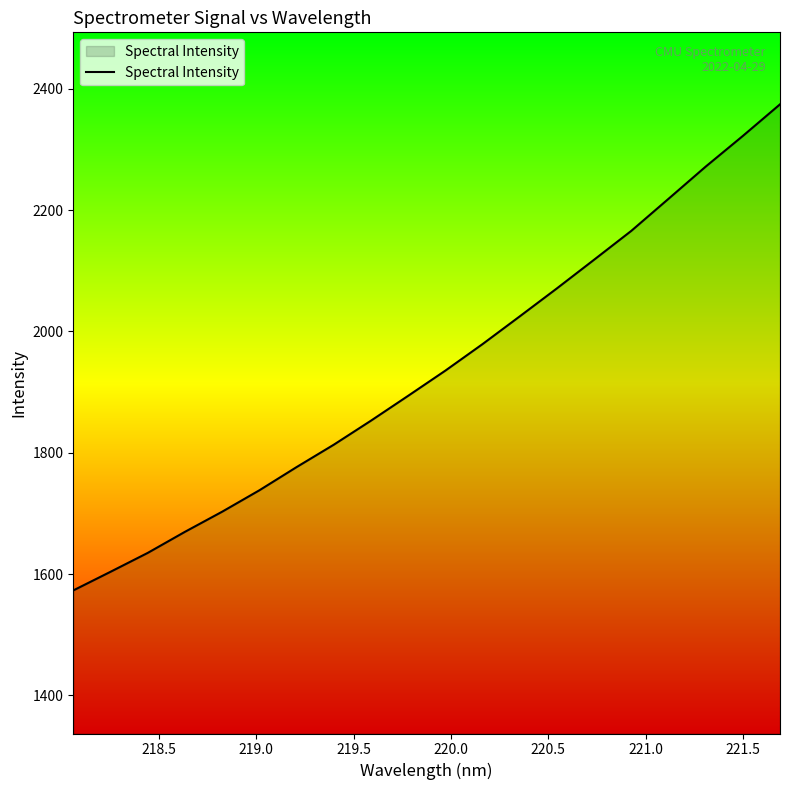

What is the difference between the maximum and minimum values?

801.6